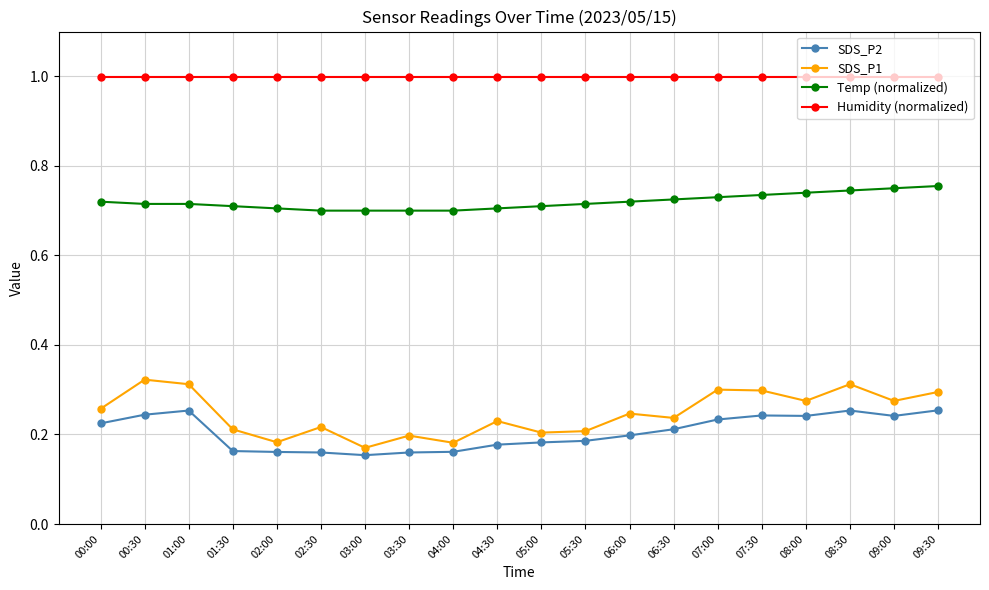

Which series has the widest spread of values?

SDS_P1